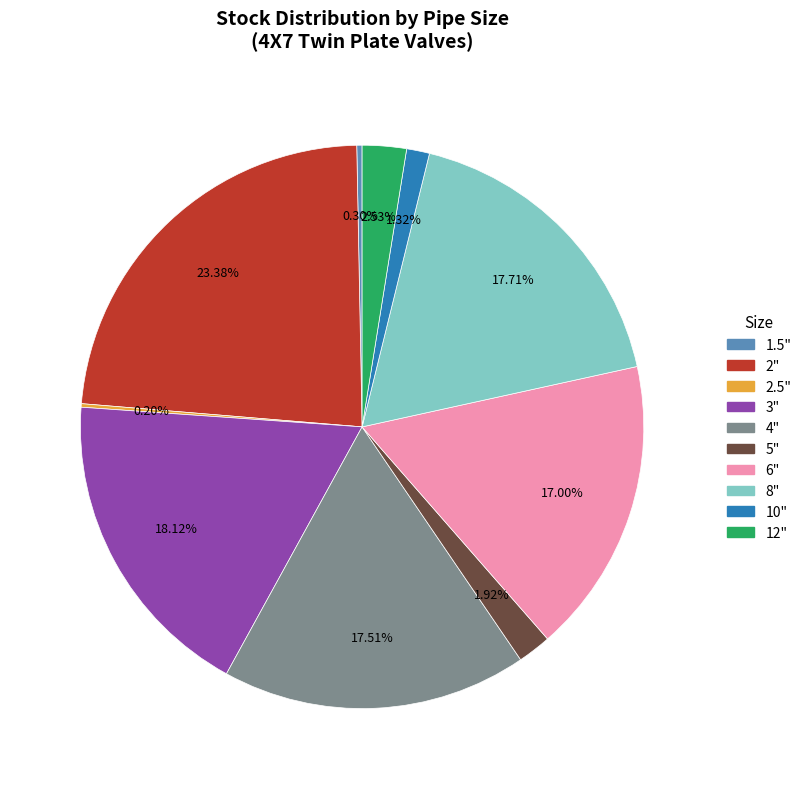

To the nearest percent, what percentage of the pie is 5"?

2%